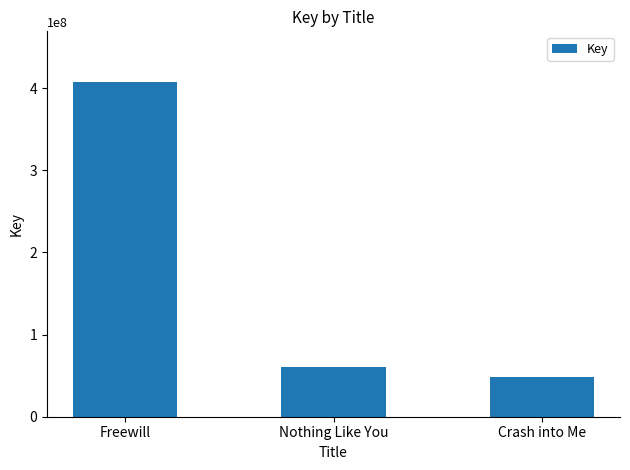

What position from the right is Freewill?

3